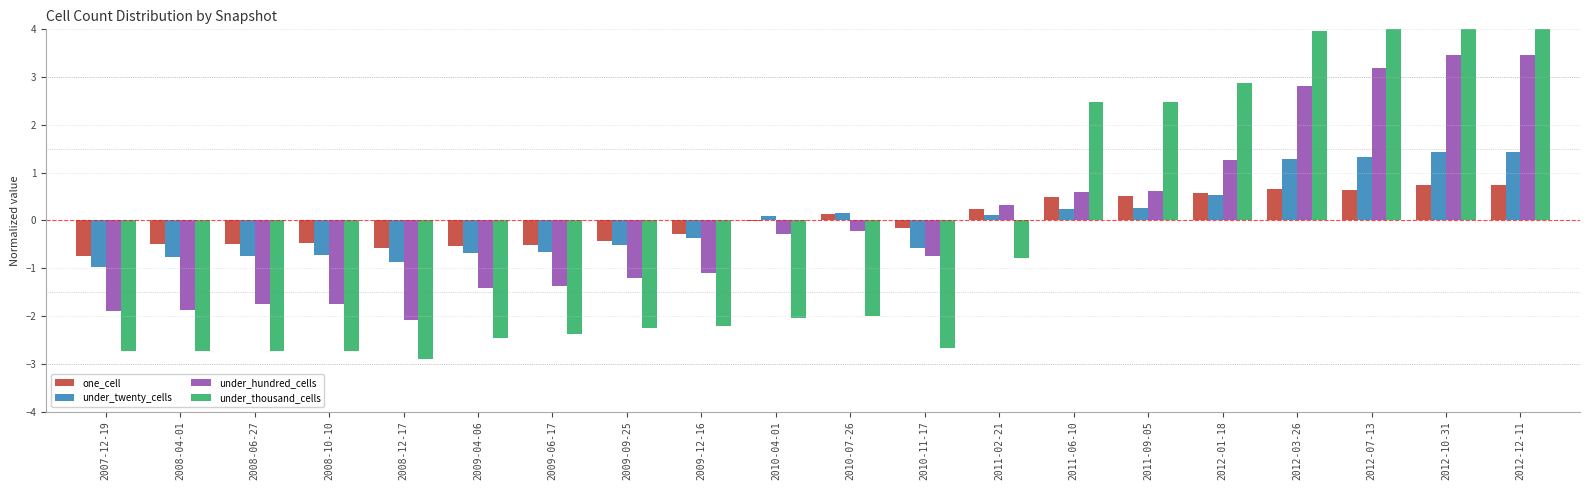

What is the sum of the under_hundred_cells values at 2010-11-17 and 2010-04-01?

-1.0